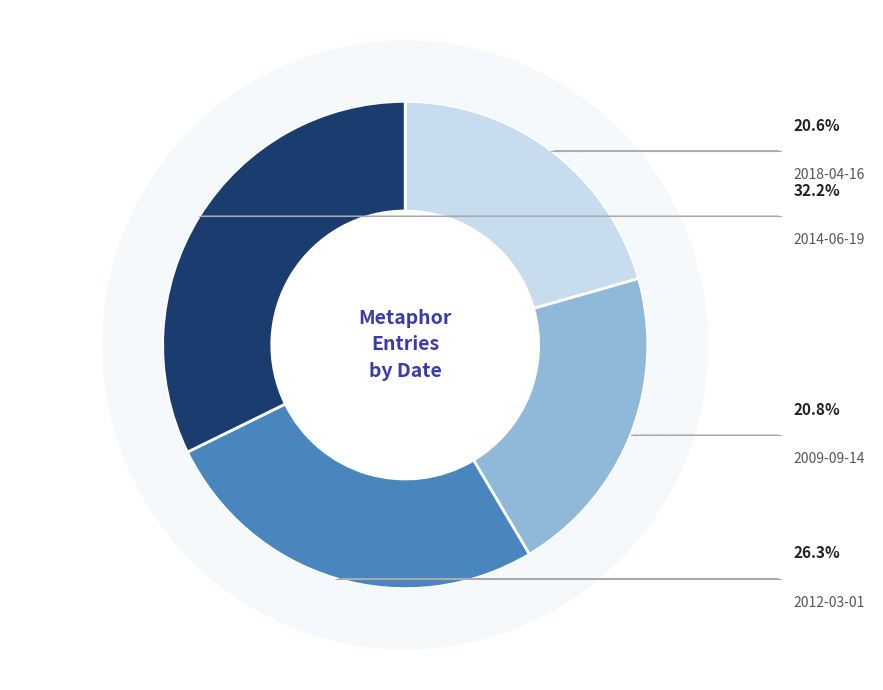

Is it true that 2014-06-19 is 32% of the pie?

True